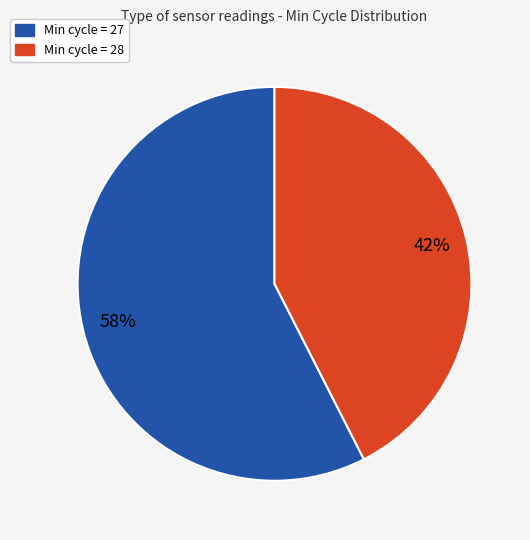

Is there a majority slice in this chart?

Yes